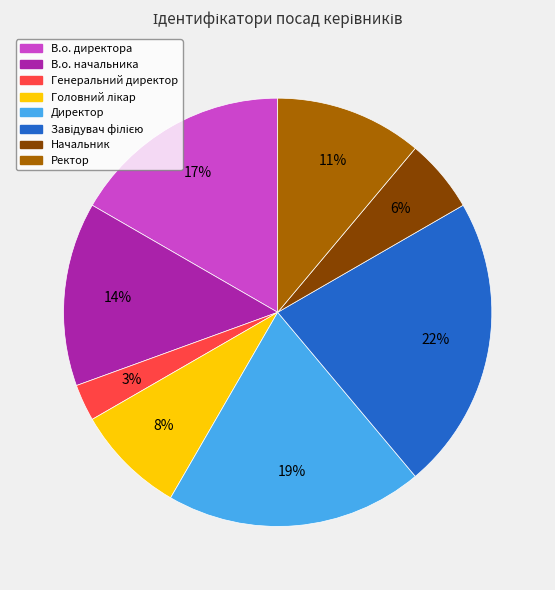

Is it true that Ректор is 4% of the pie?

False